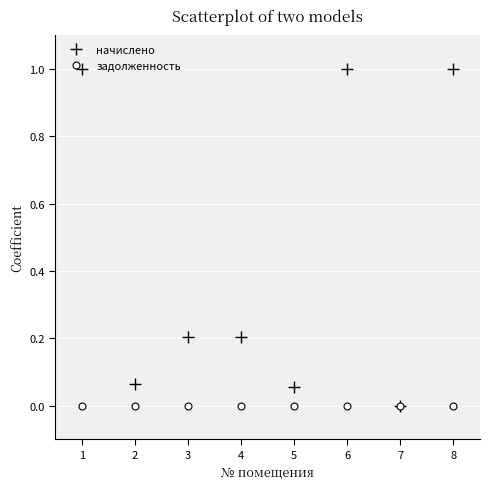

What is the highest value of the начислено series?

1.0